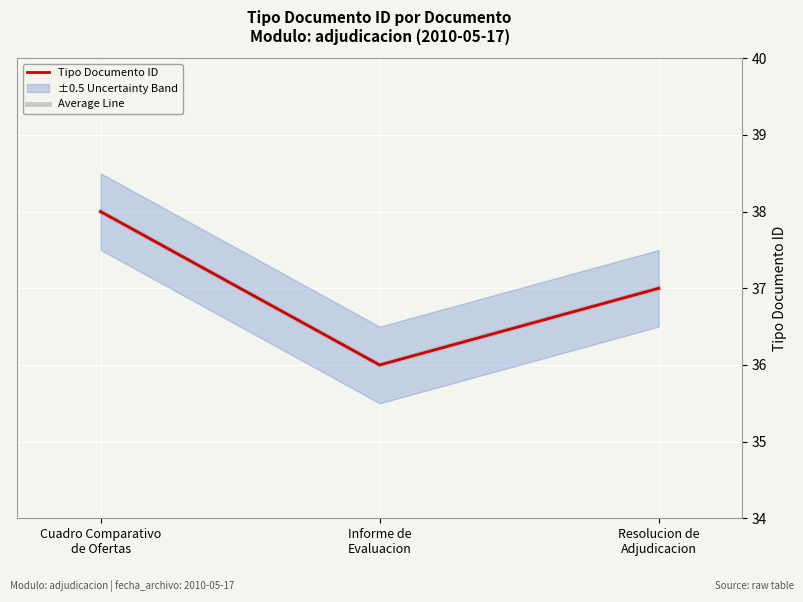

Reading right to left, extract all data points from this chart.

Tipo Documento ID: Resolucion de
Adjudicacion=37	Informe de
Evaluacion=36	Cuadro Comparativo
de Ofertas=38
Average Line: Resolucion de
Adjudicacion=37	Informe de
Evaluacion=36	Cuadro Comparativo
de Ofertas=38